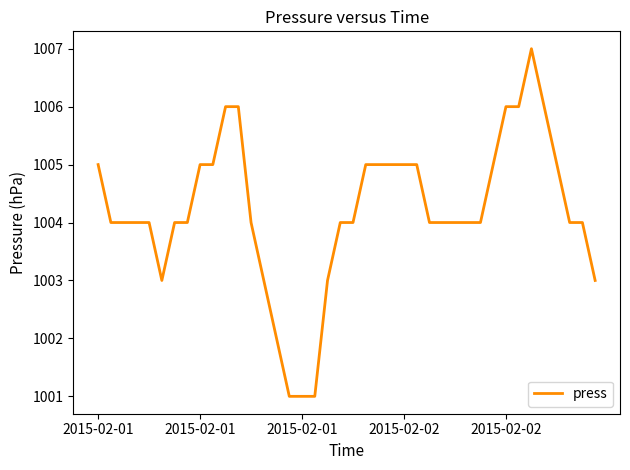

What is the smallest value displayed?

1001